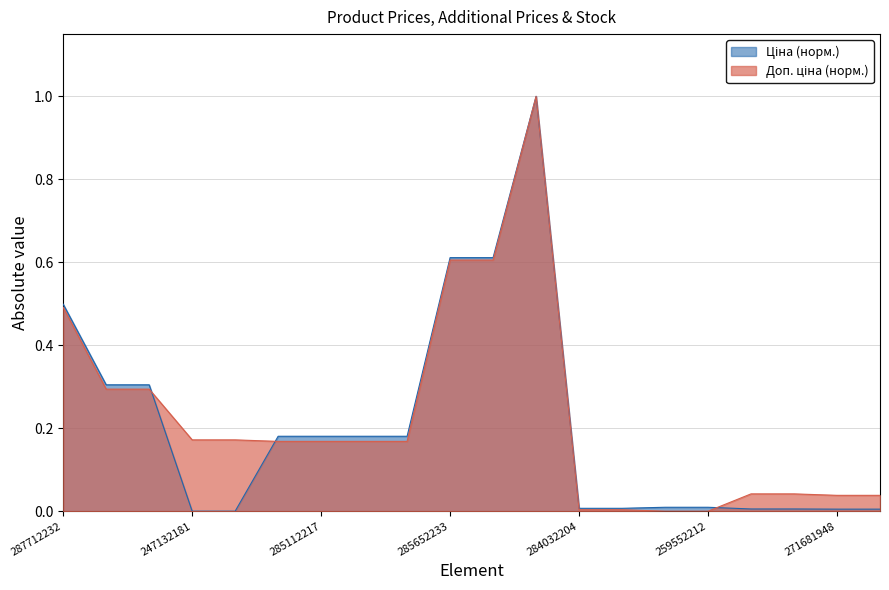

How many values in the Доп. ціна series exceed 0?

18